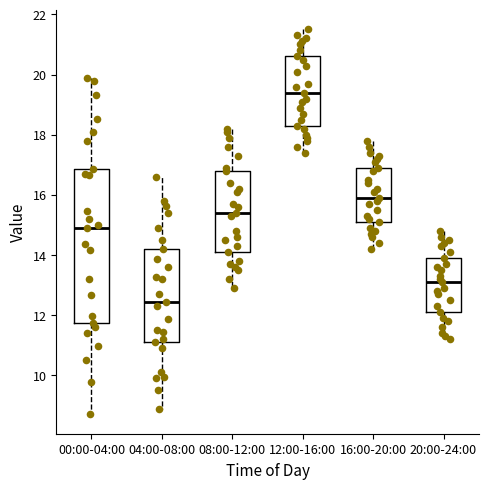

Which box is the tallest, from its lower edge to its upper edge?

00:00-04:00